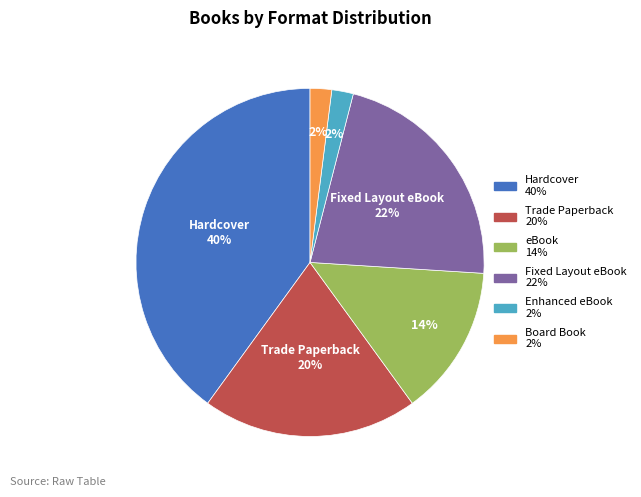

Is there a majority slice in this chart?

No